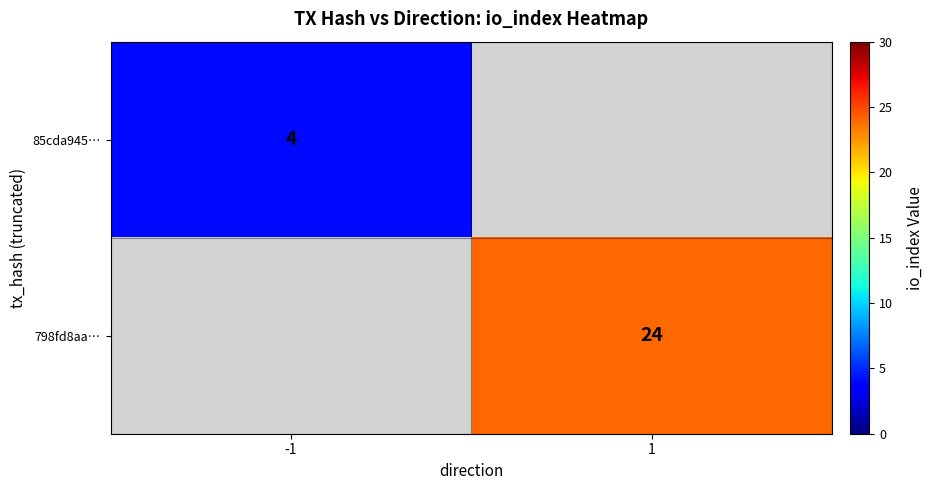

Which series has the largest range (max minus min)?

85cda945…